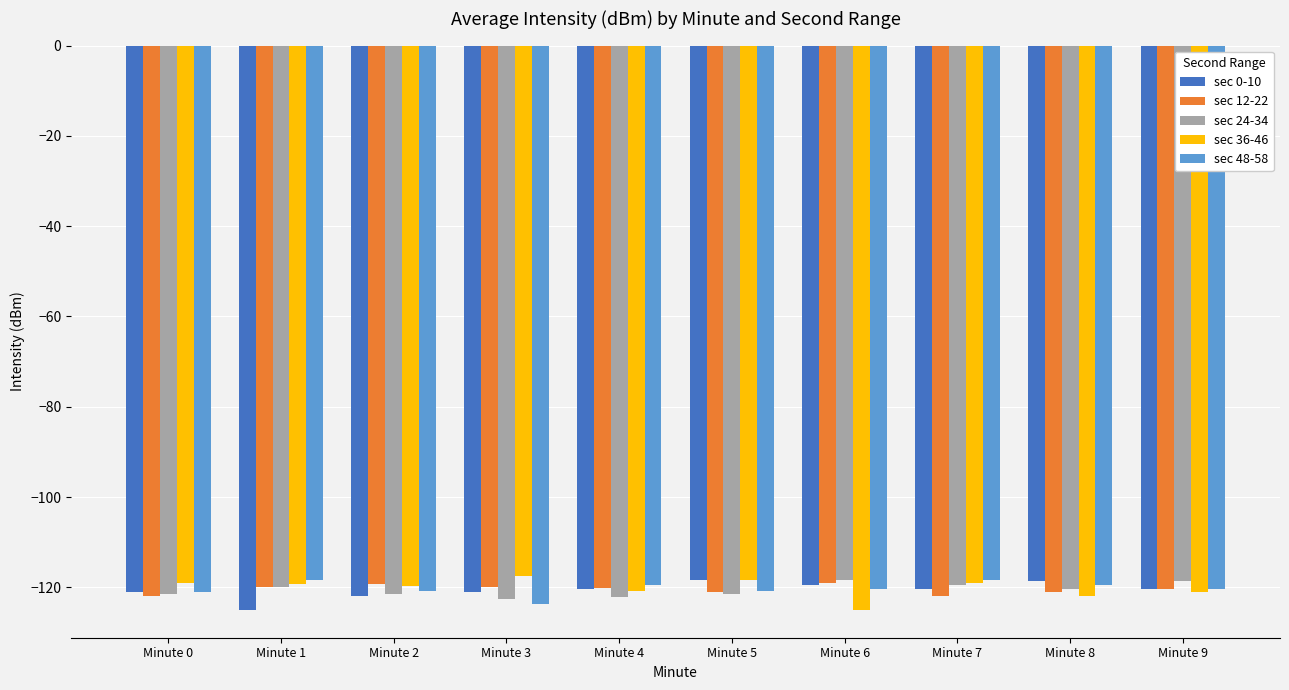

What value does the sec 48-58 series have at Minute 0?

-121.0